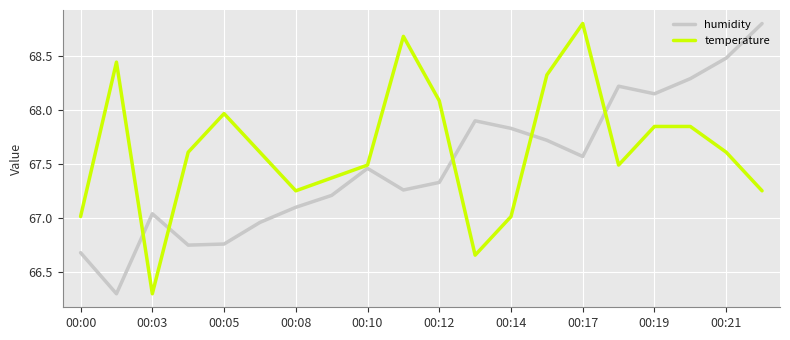

What is the maximum value shown in the chart?

68.8